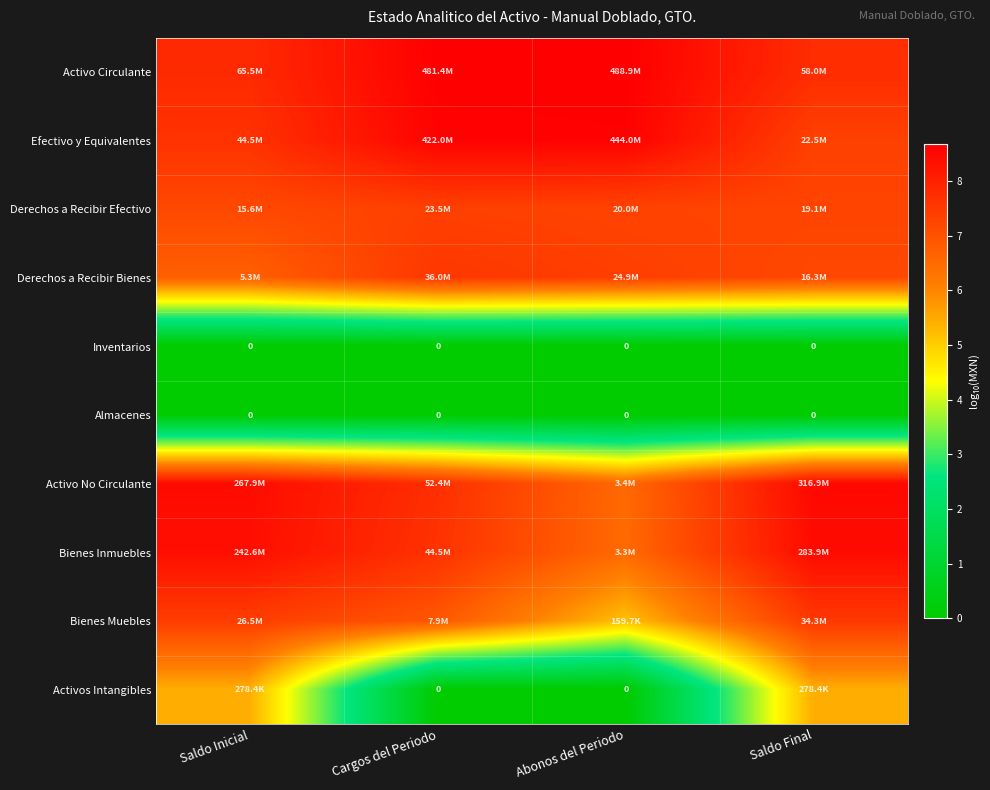

Is the value of Inventarios at Cargos del Periodo greater than the value of Activo Circulante at Saldo Final?

No